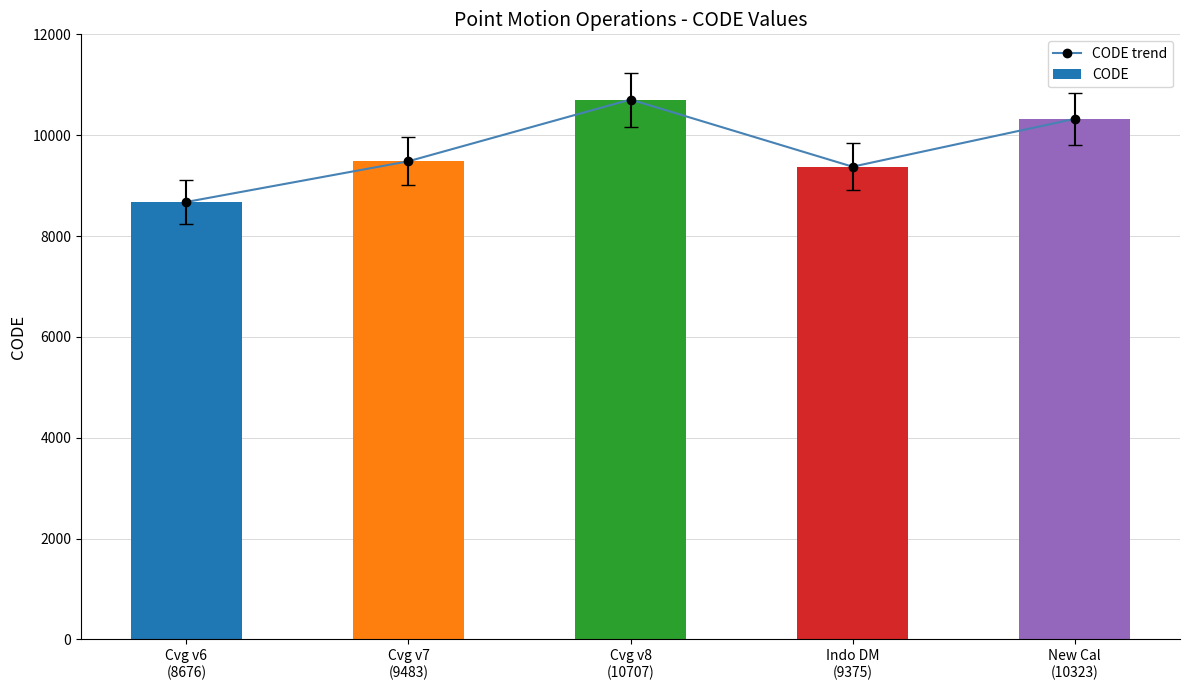

How many groups of bars are there?

5